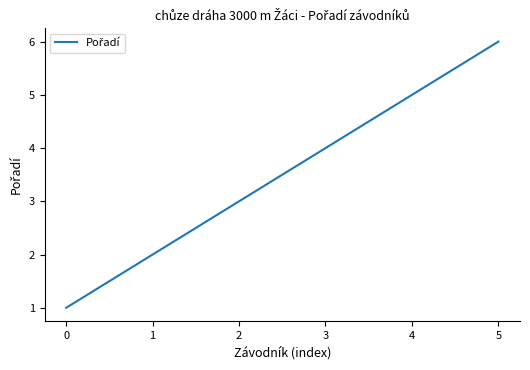

Rank the categories by value from lowest to highest.

0, 1, 2, 3, 4, 5